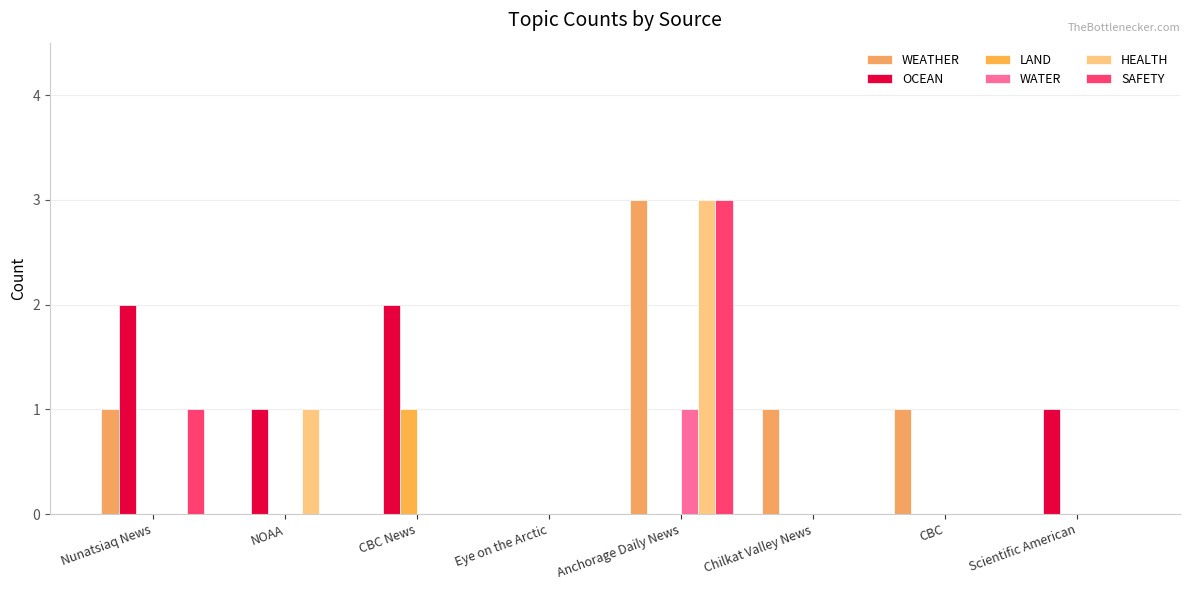

How many series are shown in this chart?

6